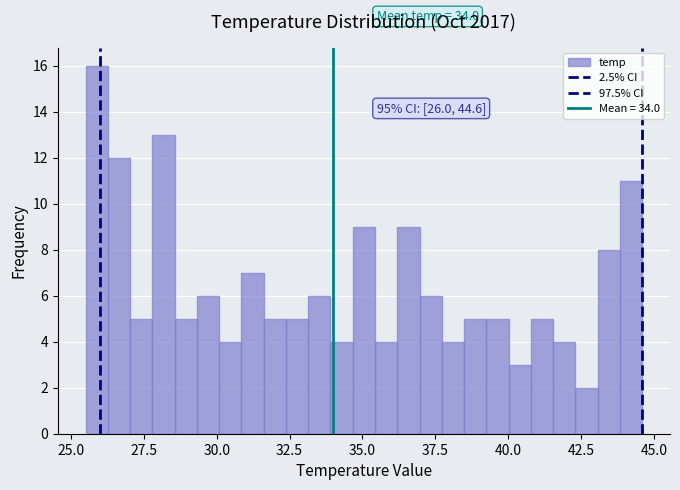

Read against the x-axis, roughly where is the centre of the tallest bar?

26.0